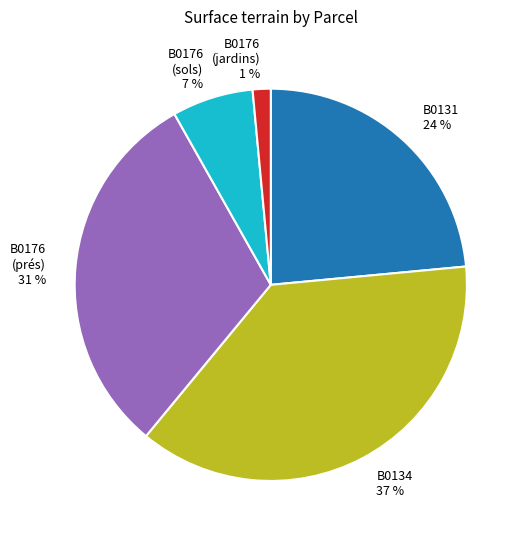

Is there a majority slice in this chart?

No